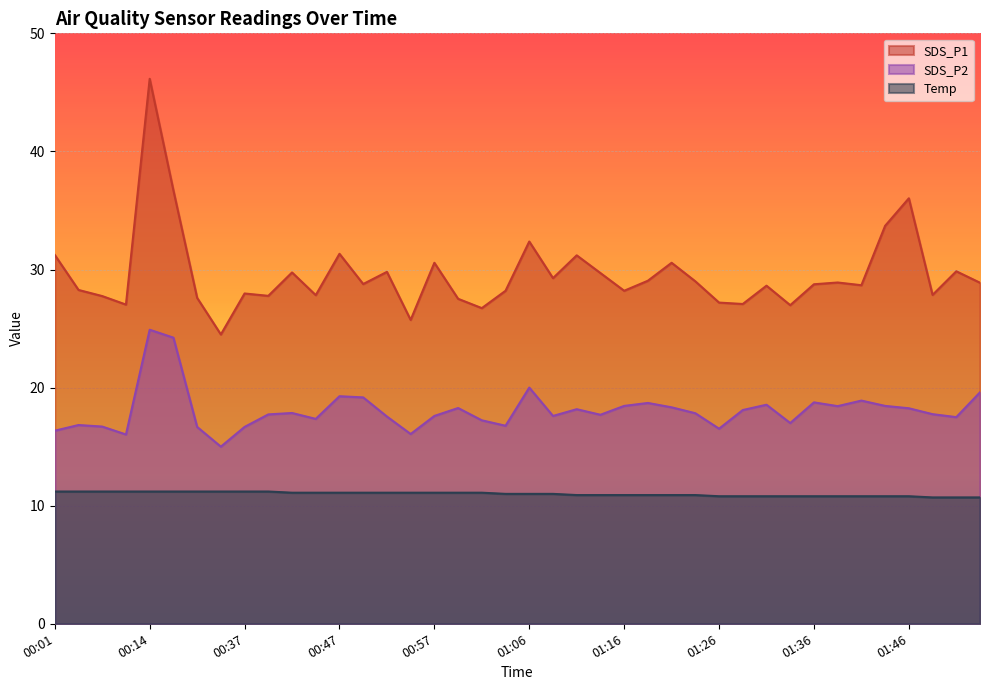

Is it true that SDS_P2 equals 28.3 at 01:14?

False